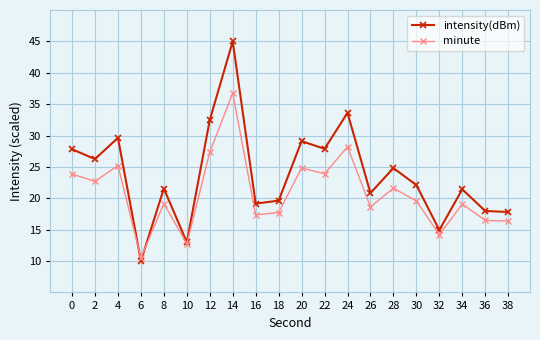

The value of minute at 20 is 15.5. True or false?

False